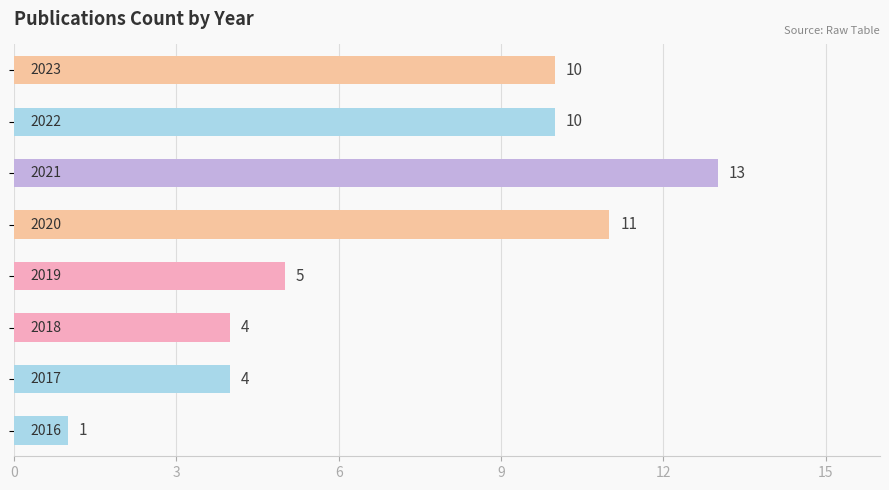

What is the difference between the maximum and second lowest values?

9